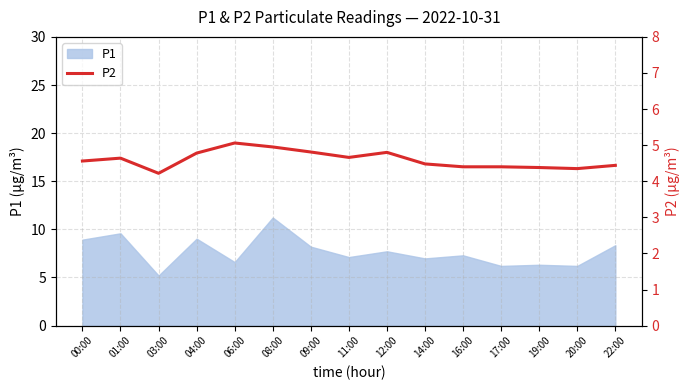

True or false: P1 has a value of 6.2 at 17:00.

True